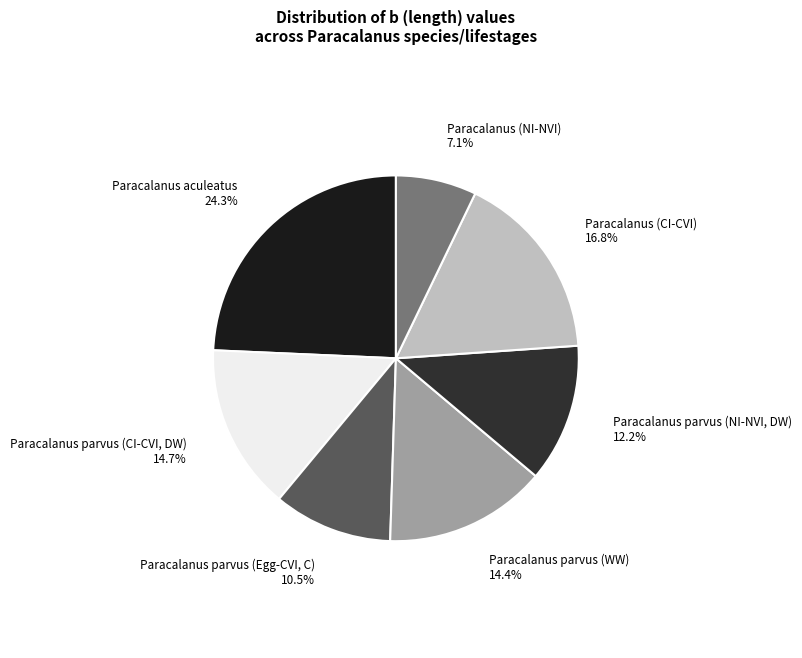

Combined, what portion of the pie is Paracalanus (NI-NVI) and Paracalanus parvus (WW)?

21.5%